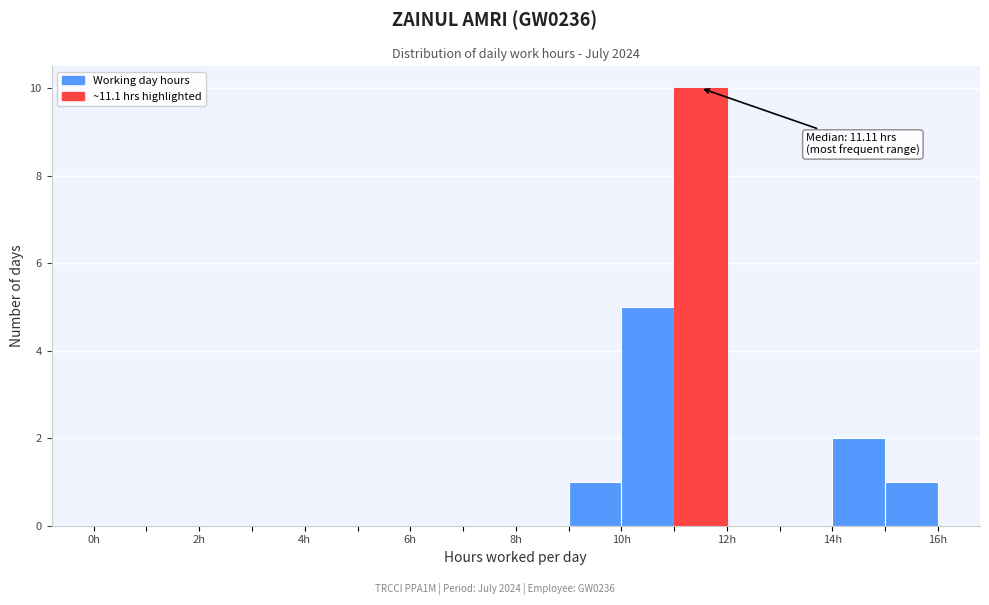

Which range on the x-axis has the tallest bar?

11 to 12